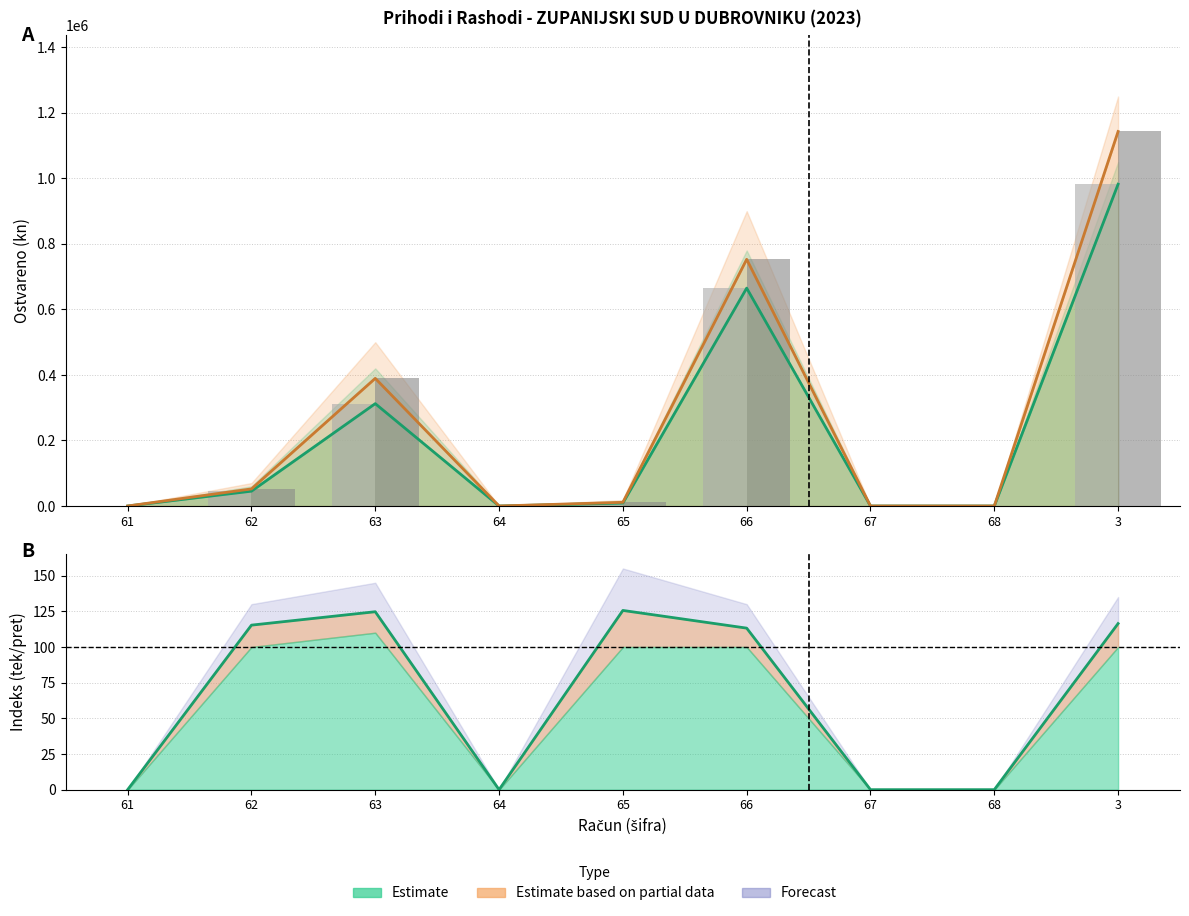

The value of Tekuca godina (bar) at 3 is 1143250.0. True or false?

True